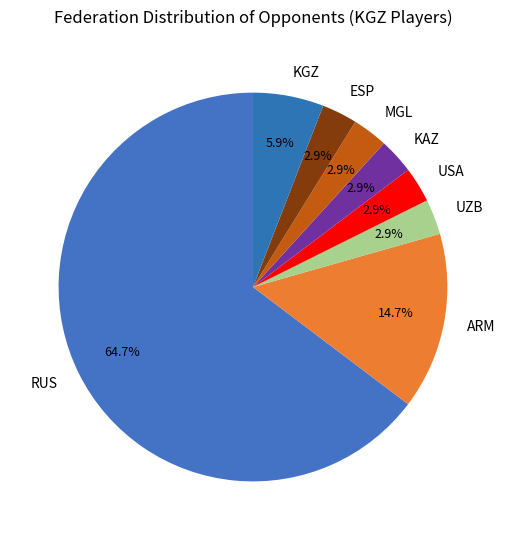

Which category accounts for the majority?

RUS